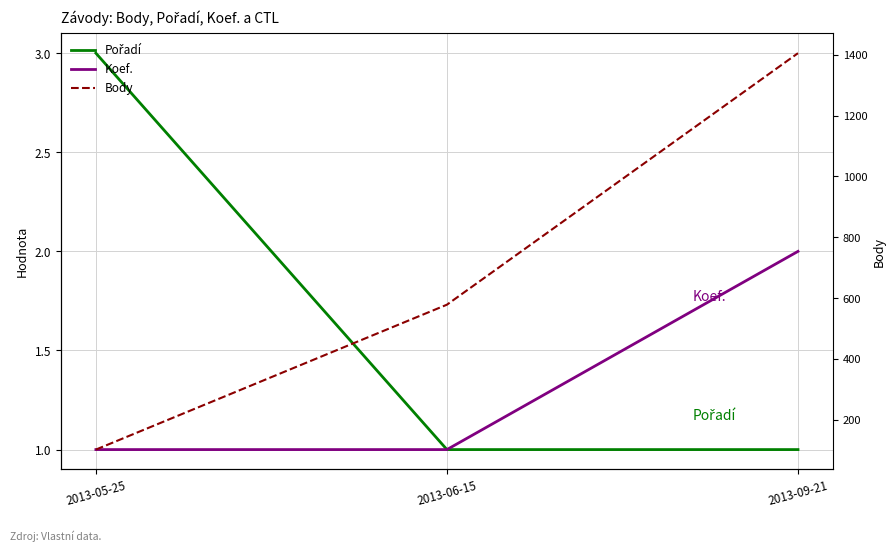

Is the value of Body at 2013-05-25 greater than the value of Koef. at 2013-06-15?

Yes